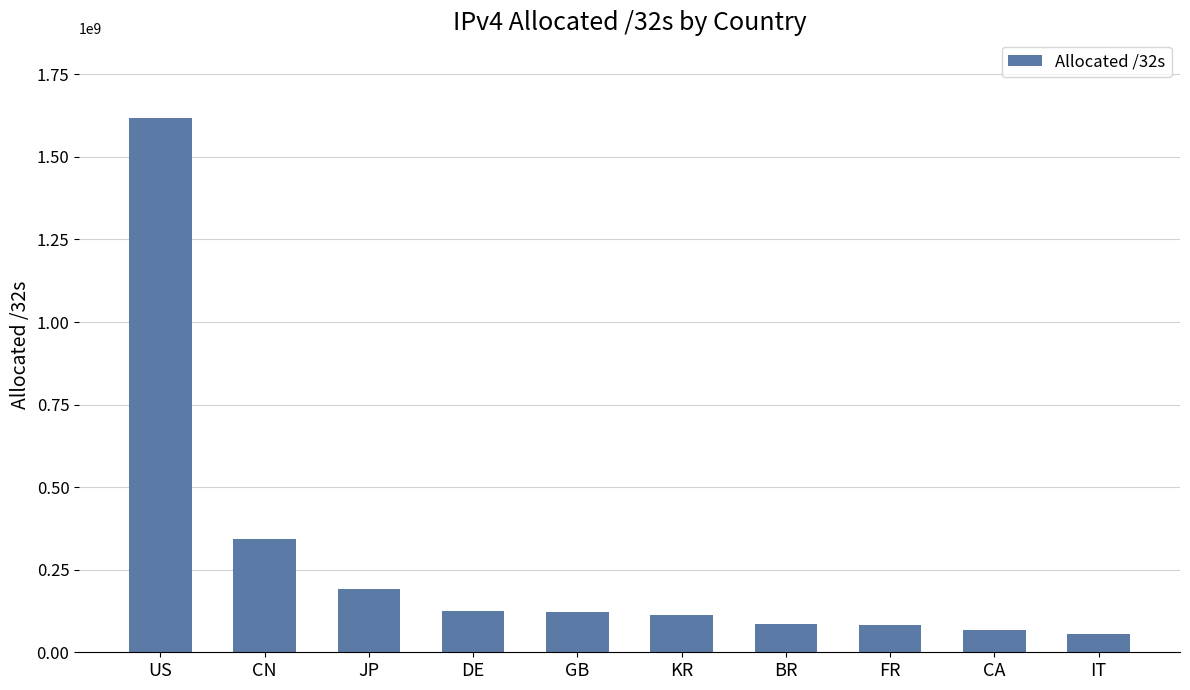

What position from the left is FR?

8